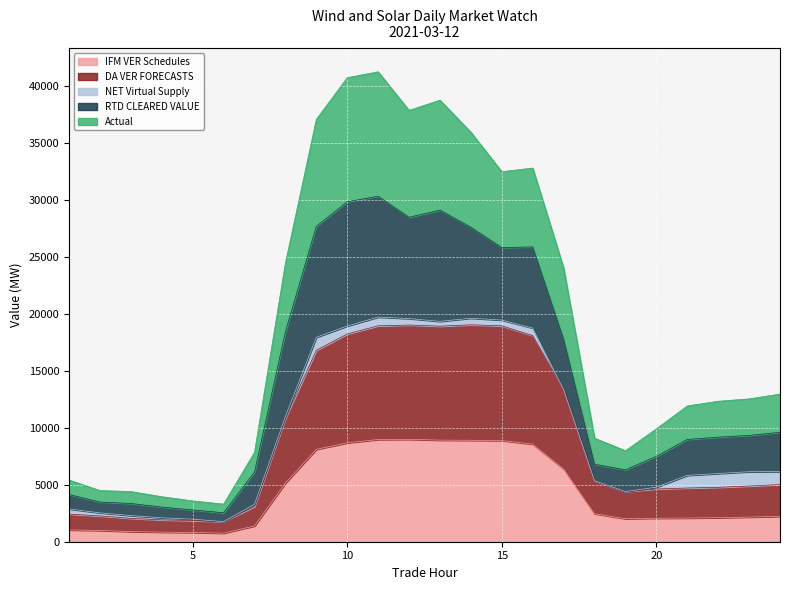

True or false: IFM VER Schedules and DA VER FORECASTS intersect in this chart.

False